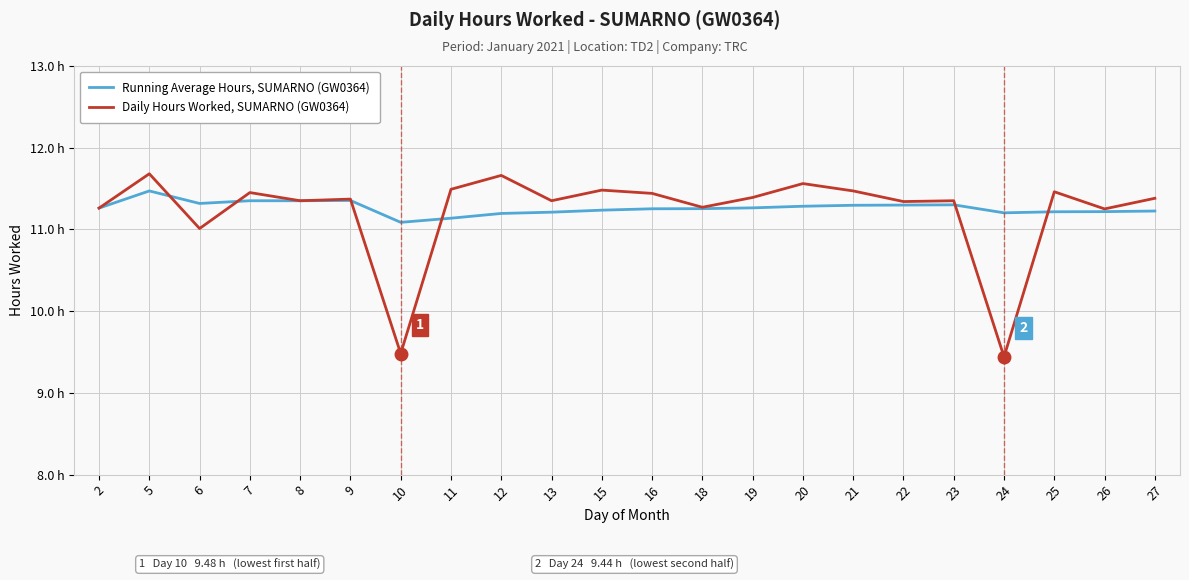

At which label does Daily Hours Worked, SUMARNO (GW0364) reach its peak?

5